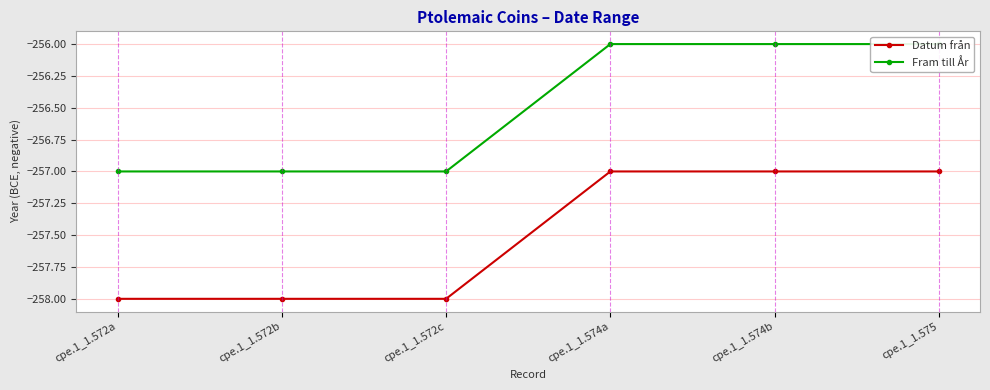

At which category is the sum across all series the highest?

cpe.1_1.574a